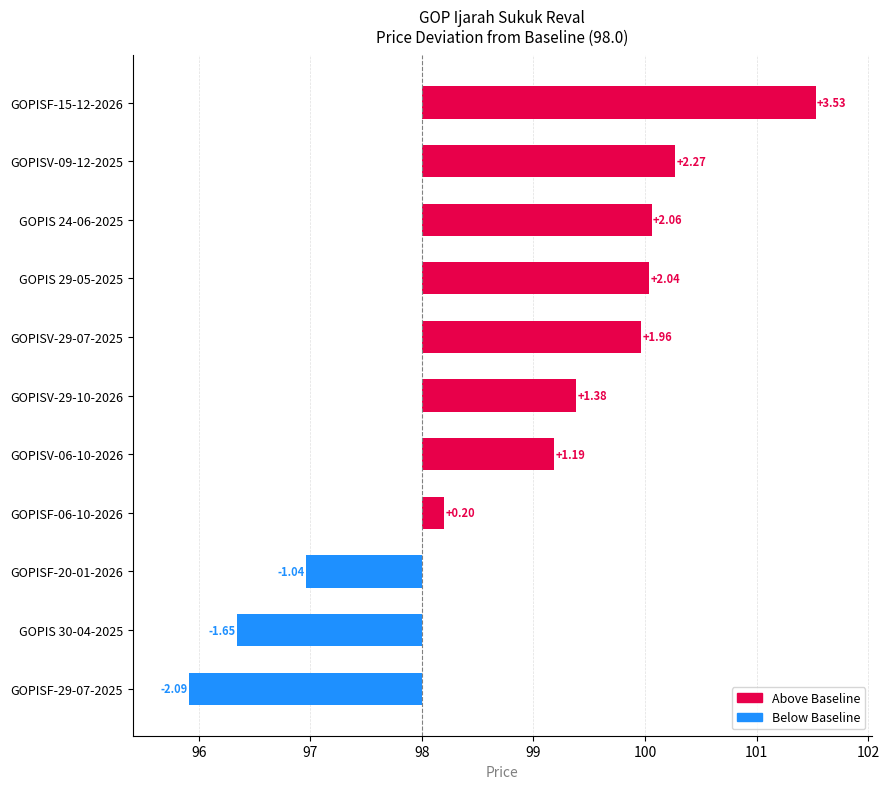

What is the difference between the VCPL values at GOPISF-15-12-2026 and GOPIS 30-04-2025?

5.2